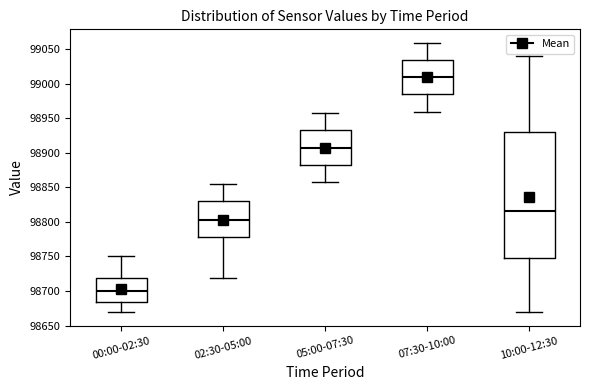

Comparing the boxes themselves (not the whiskers), which one is the tallest?

10:00-12:30